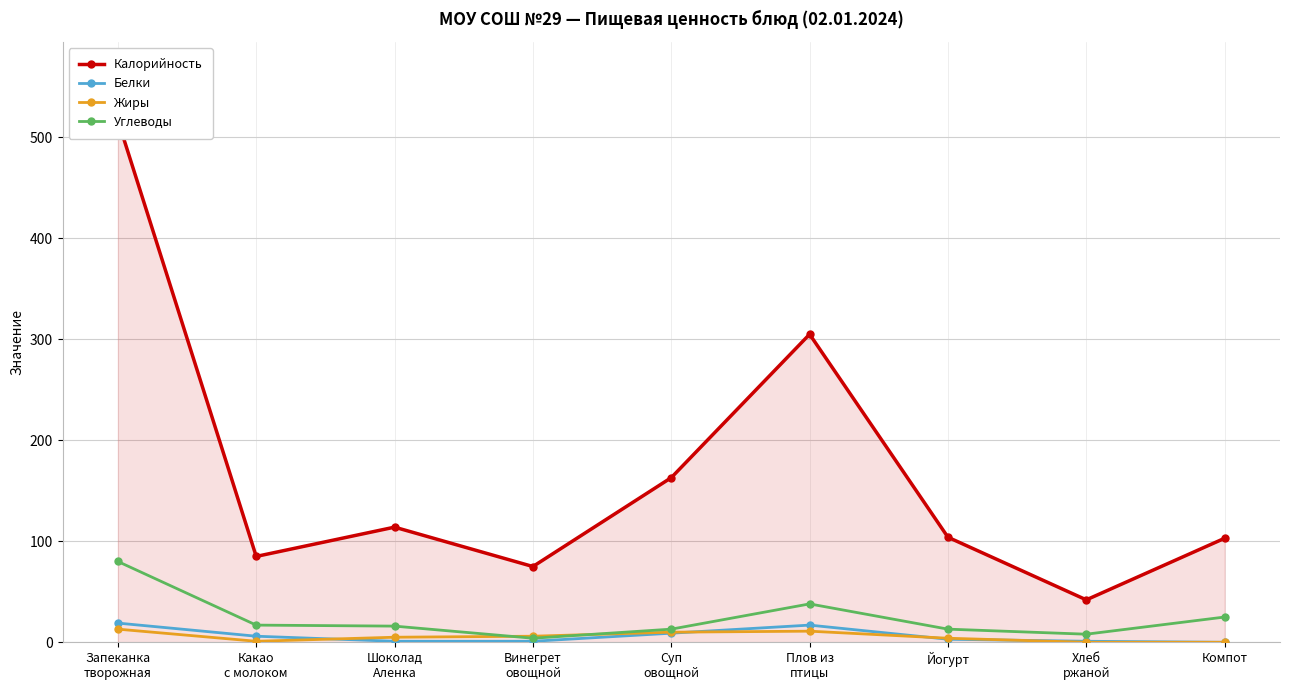

Reading left to right, extract all data points from this chart.

Калорийность: 517	85	114	75	163	305	104	42	103
Белки: 19	6	1	1	9	17	3	1	0
Жиры: 13	1	5	6	10	11	4	0	0
Углеводы: 80	17	16	4	13	38	13	8	25